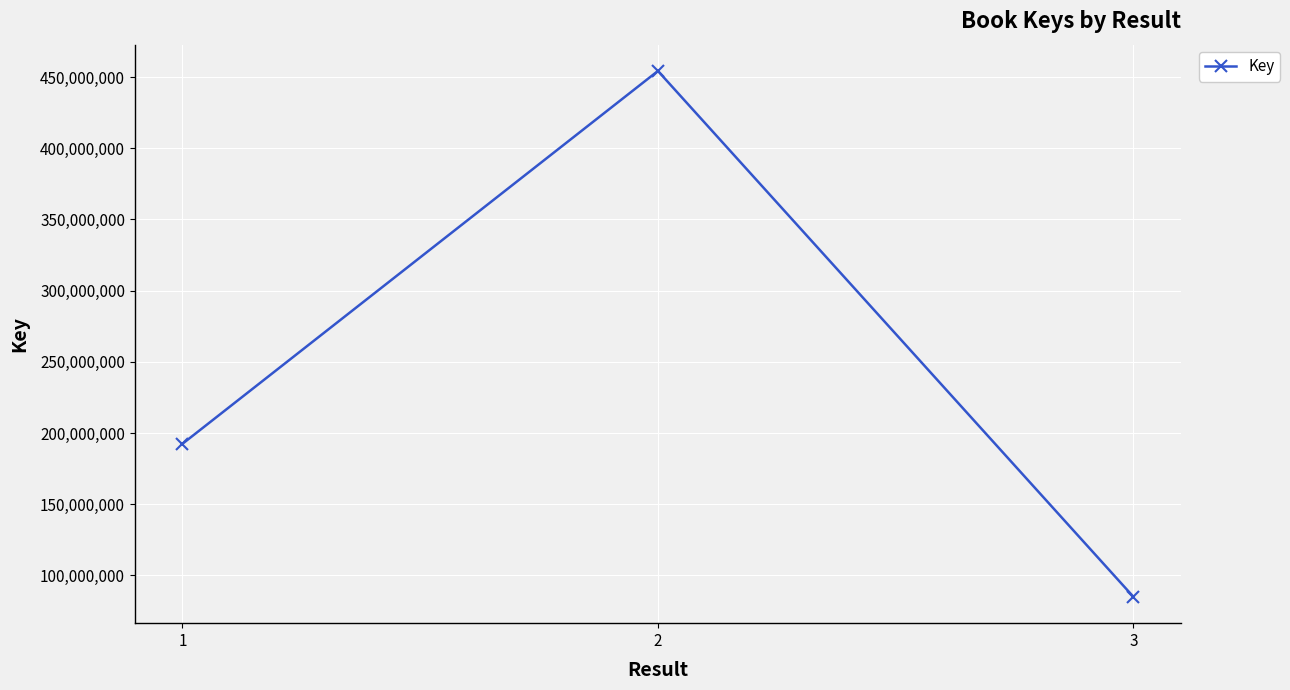

Reading left to right, what are all the values shown in this chart?

192394782	454247016	84948459